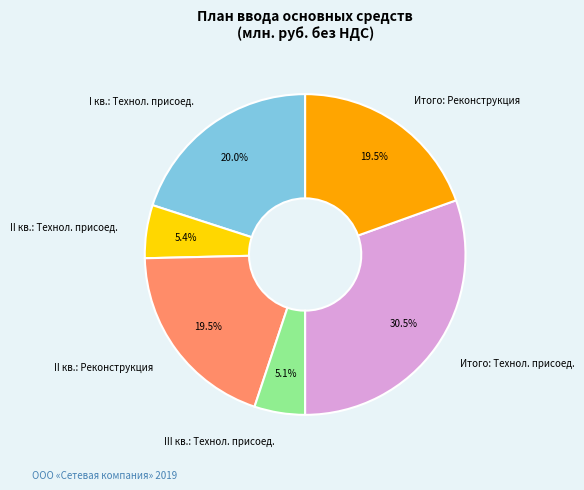

Is III кв.: Технол. присоед. the majority of the pie?

No